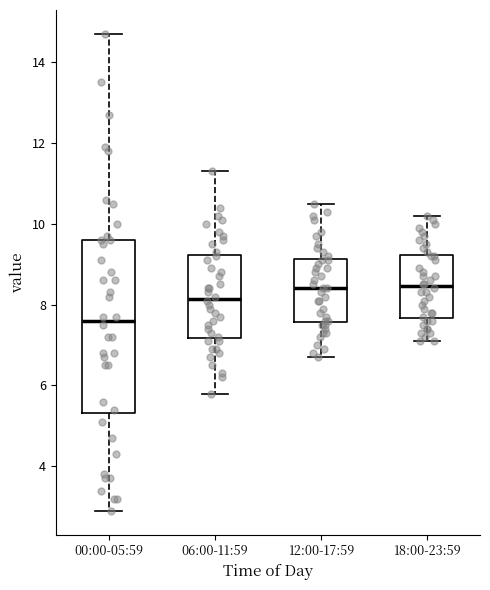

Reading left to right, read every box against the y-axis: the position of its median line, the range the box covers, and the ends of its whiskers. The values are not printed on the chart, so give them approximately, as read against the axis.

00:00-05:59: median 7.6, box 5.4 to 9.6, whiskers 3.0 to 14.8
06:00-11:59: median 8.2, box 7.2 to 9.2, whiskers 5.8 to 11.4
12:00-17:59: median 8.4, box 7.6 to 9.2, whiskers 6.8 to 10.6
18:00-23:59: median 8.4, box 7.6 to 9.2, whiskers 7.2 to 10.2